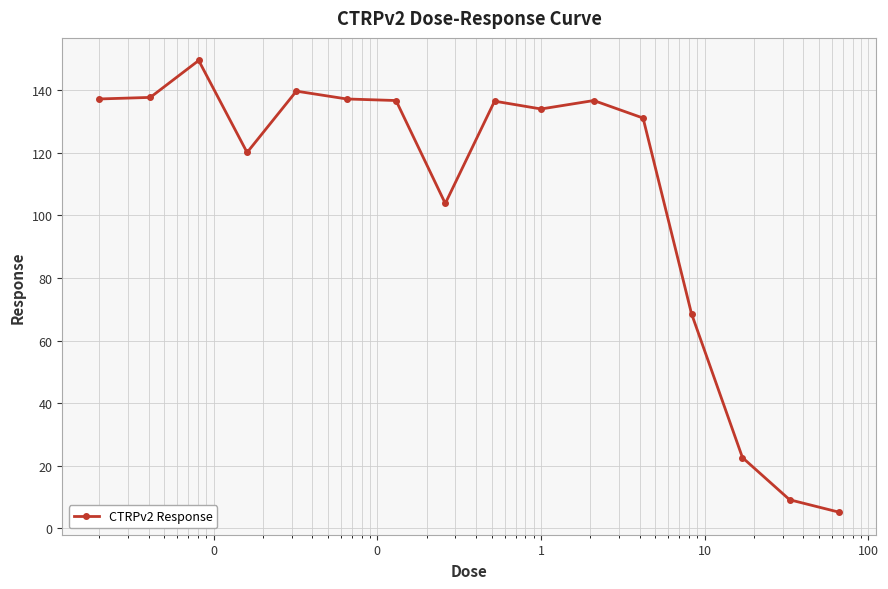

What is the value of the 3rd point from the left?

149.5